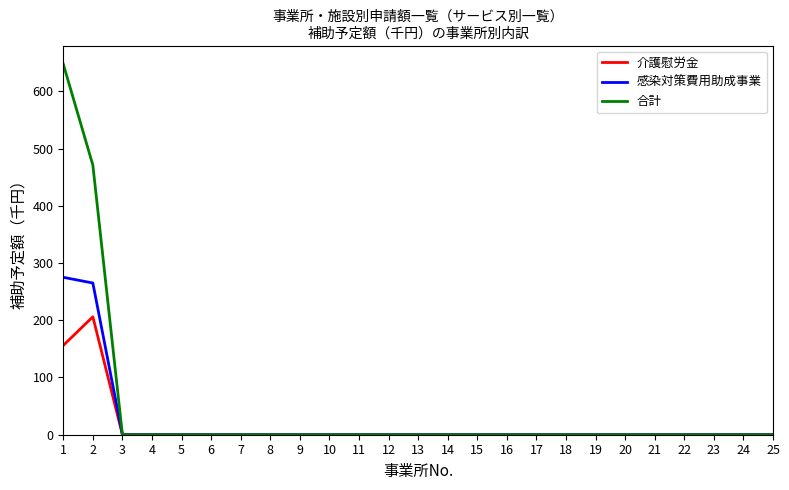

At which label is 合計 closest to 323?

2